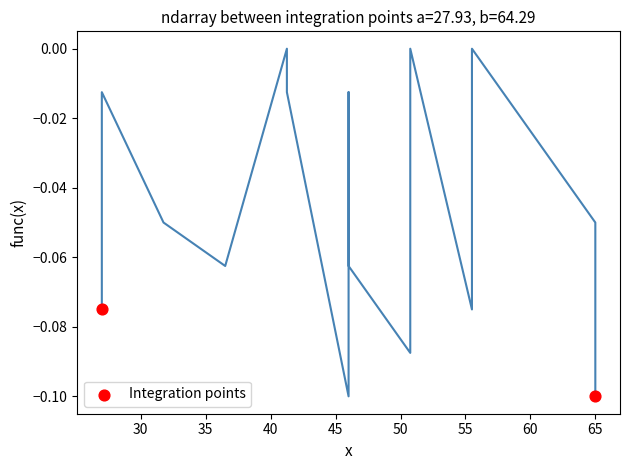

What is the range of X values (max minus min)?

38.0